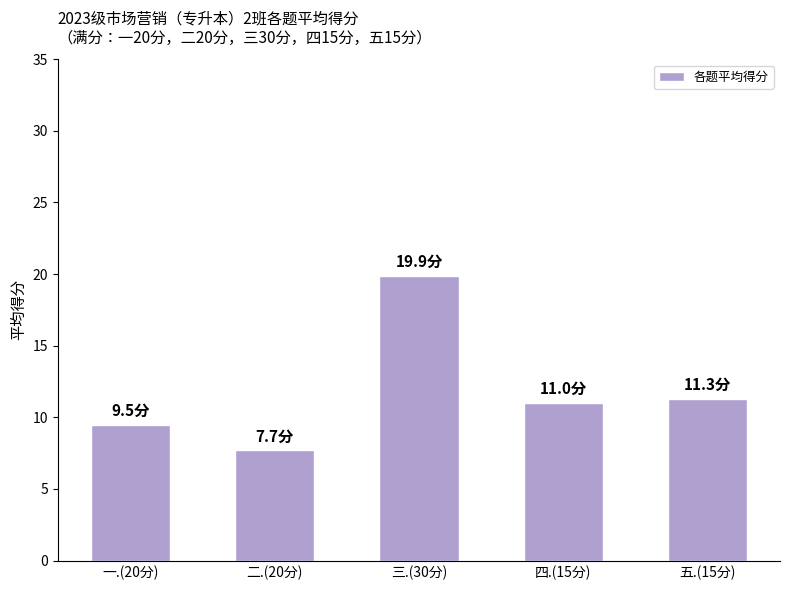

How many values are below 11?

2